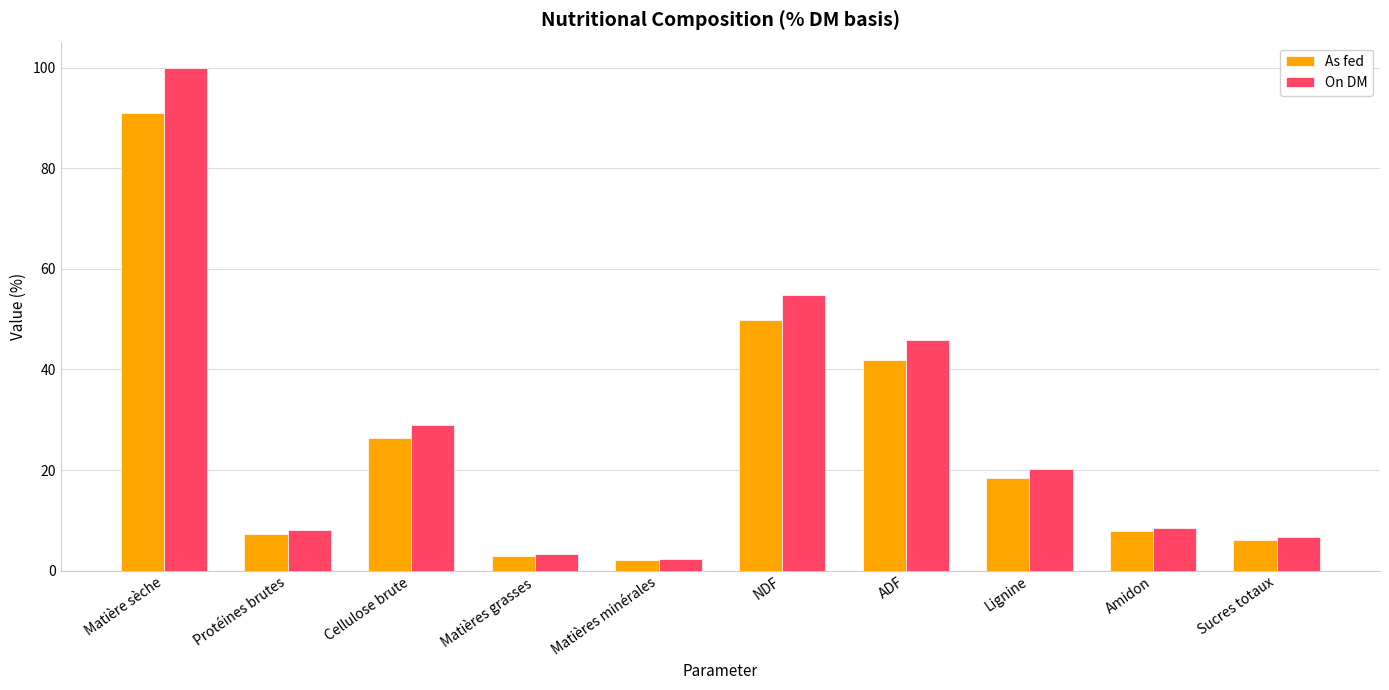

Which category has the lowest value in the On DM series?

Matières minérales